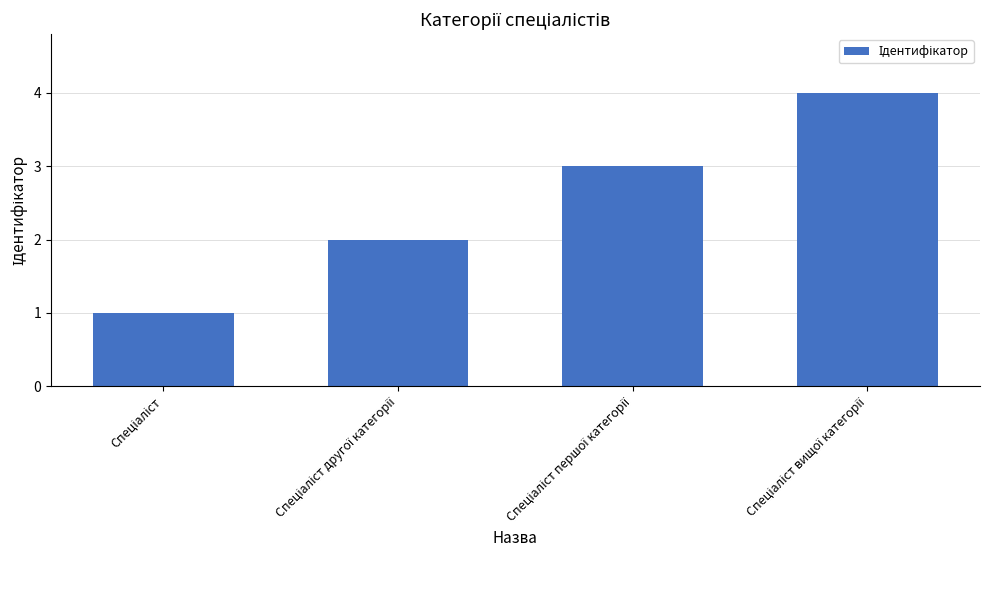

What is the difference between the maximum and minimum values?

3